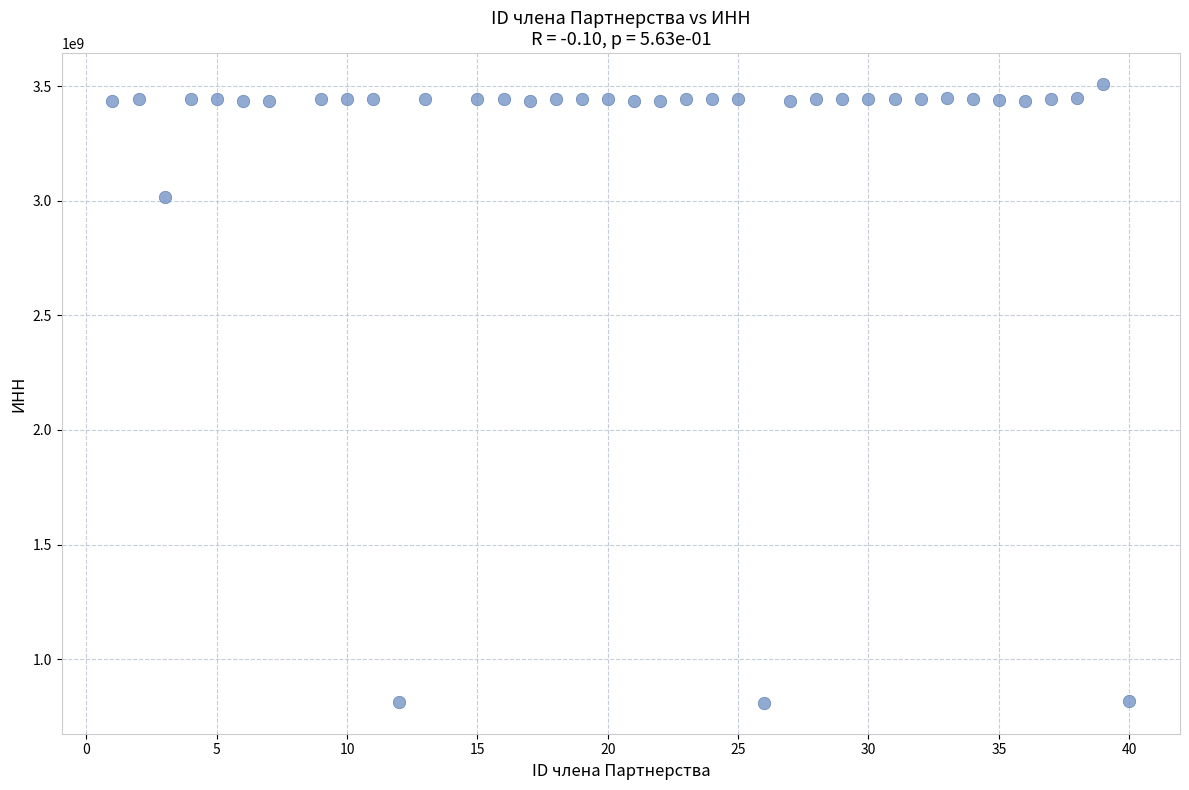

What is the range of X values (max minus min)?

39